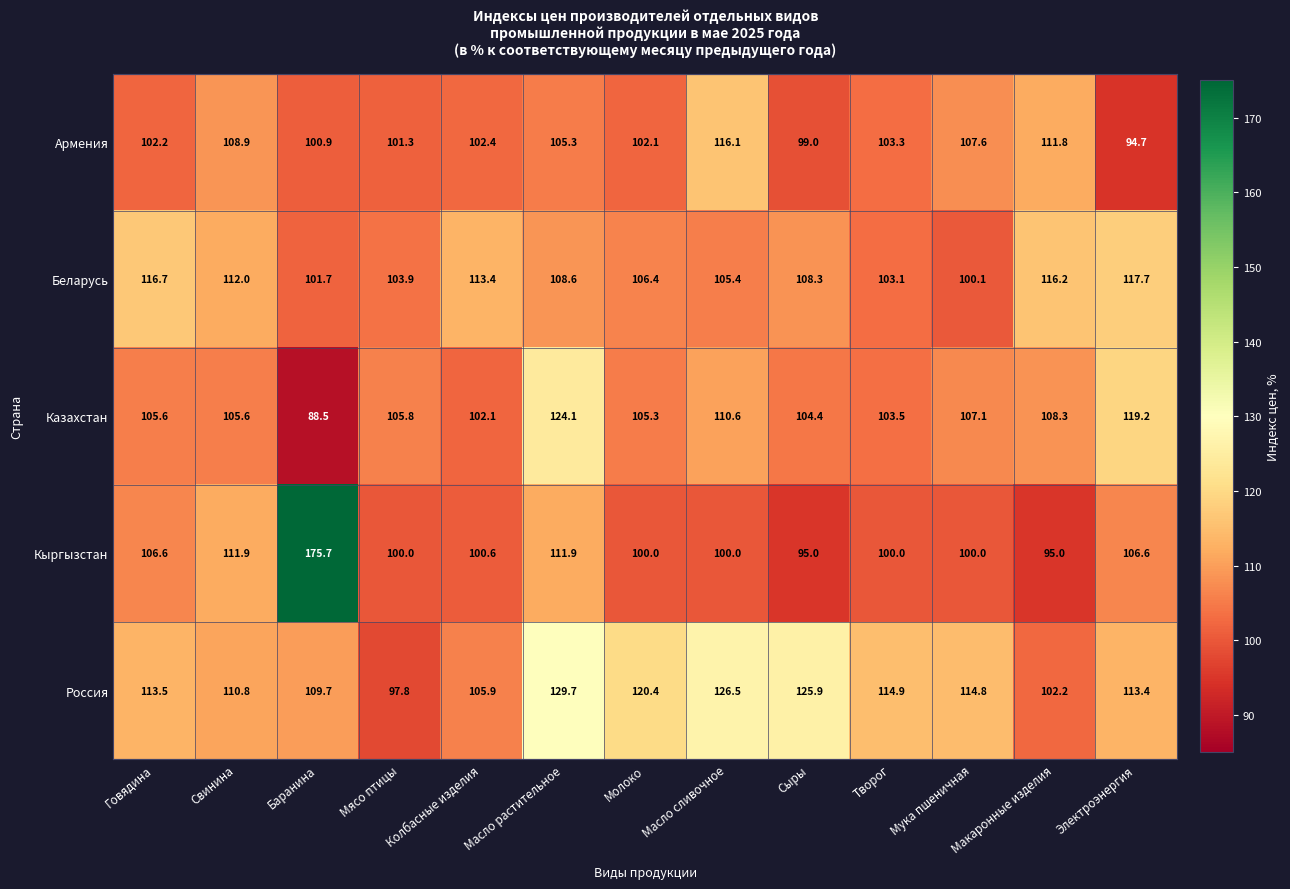

Where is Казахстан nearest to the value 106?

Мясо птицы